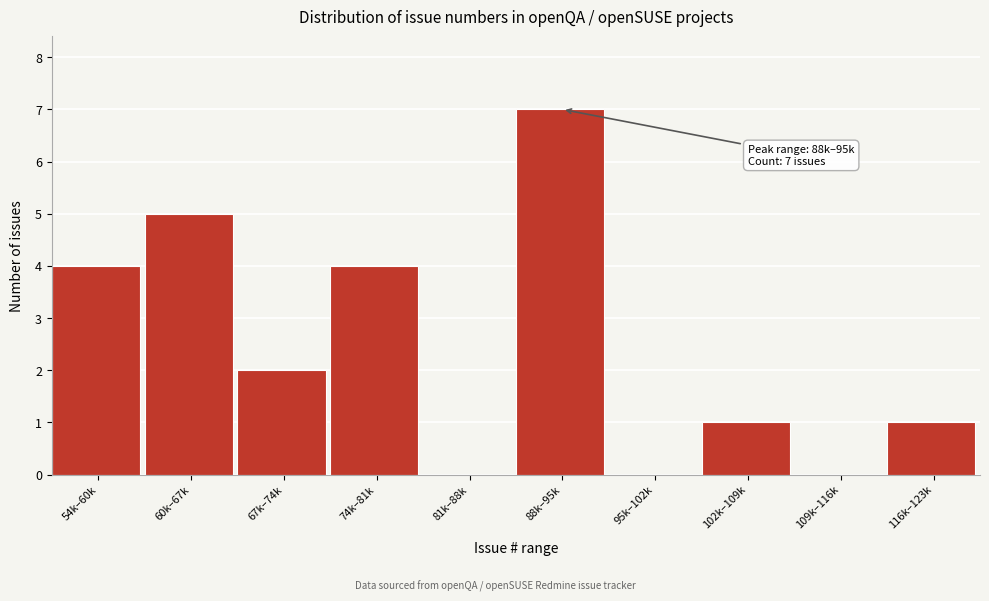

Reading right to left, list all the values displayed in this chart.

116k–123k=1	109k–116k=0	102k–109k=1	95k–102k=0	88k–95k=7	81k–88k=0	74k–81k=4	67k–74k=2	60k–67k=5	54k–60k=4